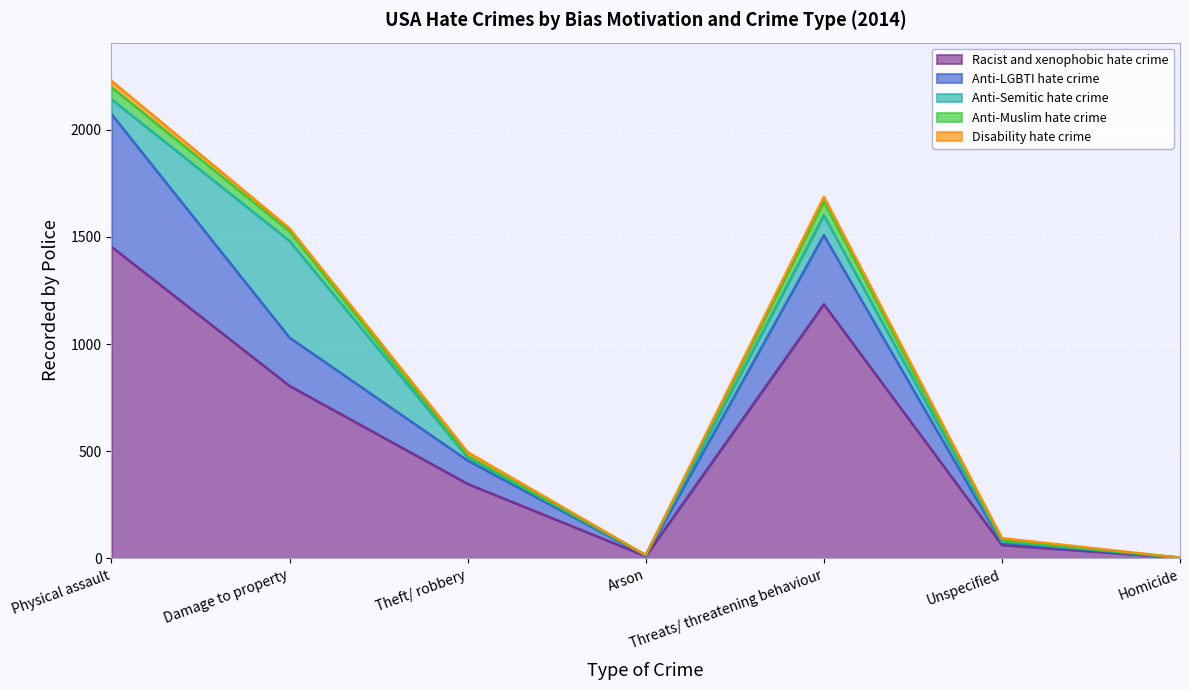

What is the difference between the maximum and minimum values in the Anti-LGBTI hate crime series?

619